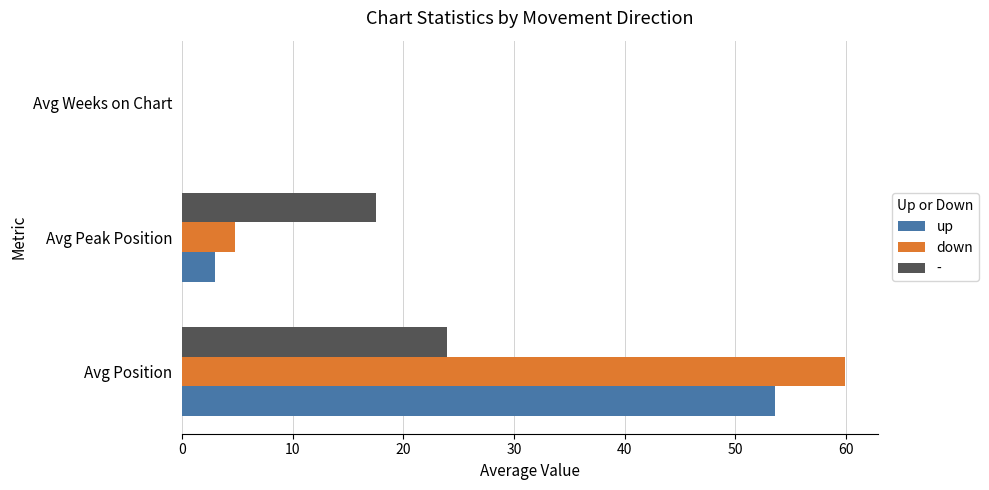

What is the sum of all down values?

64.7